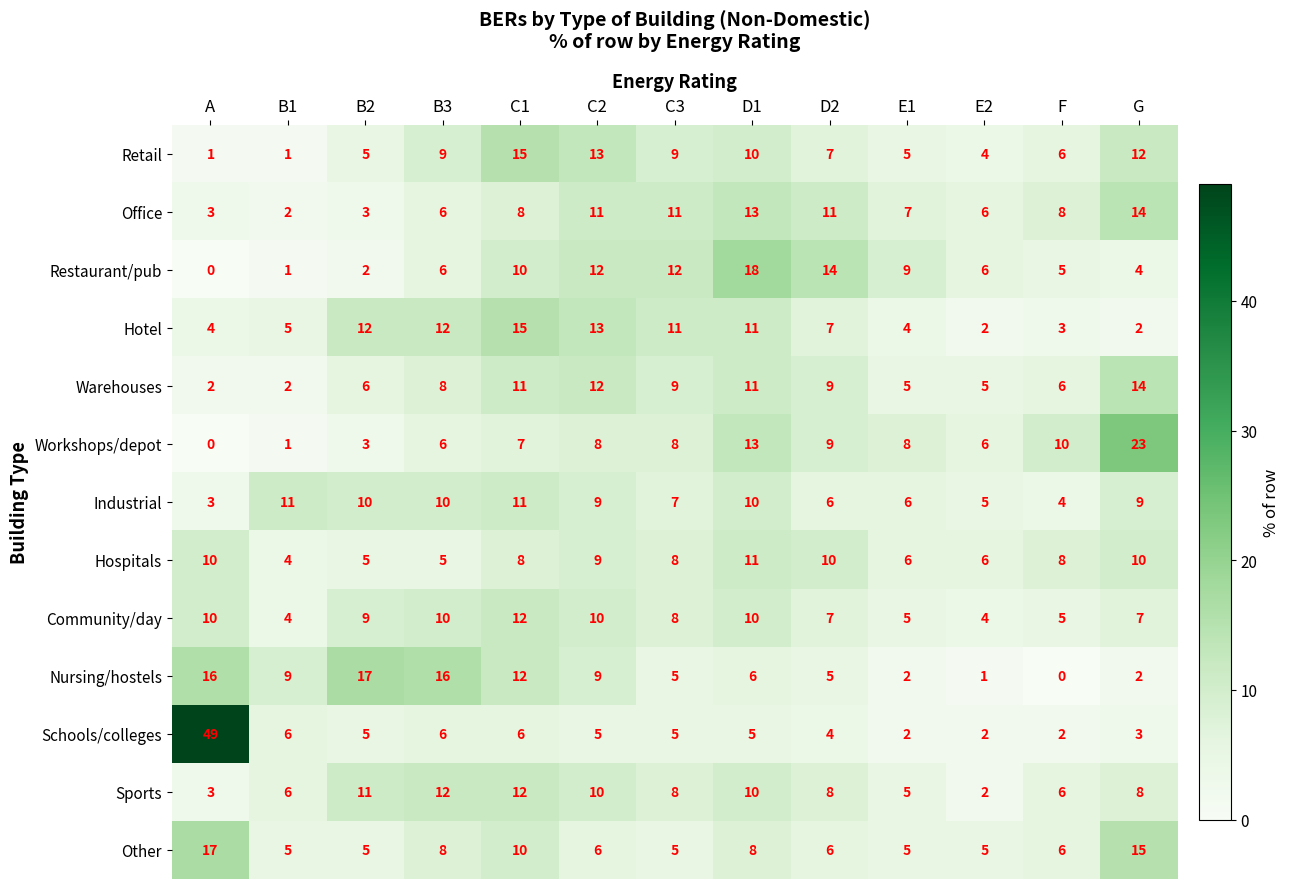

What is the difference between the Office values at A and E2?

3